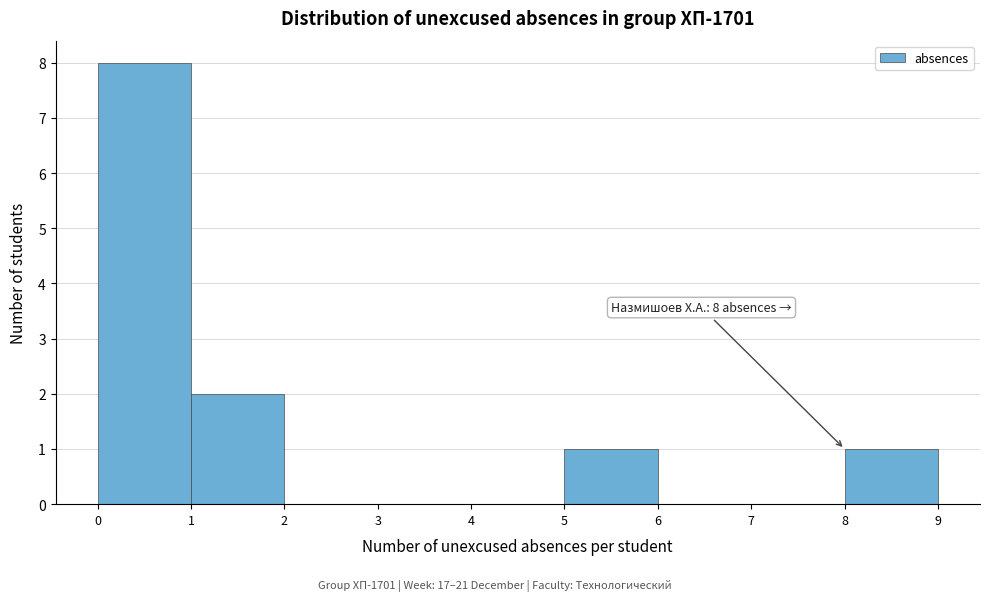

Which range on the x-axis has the tallest bar?

0 to 1